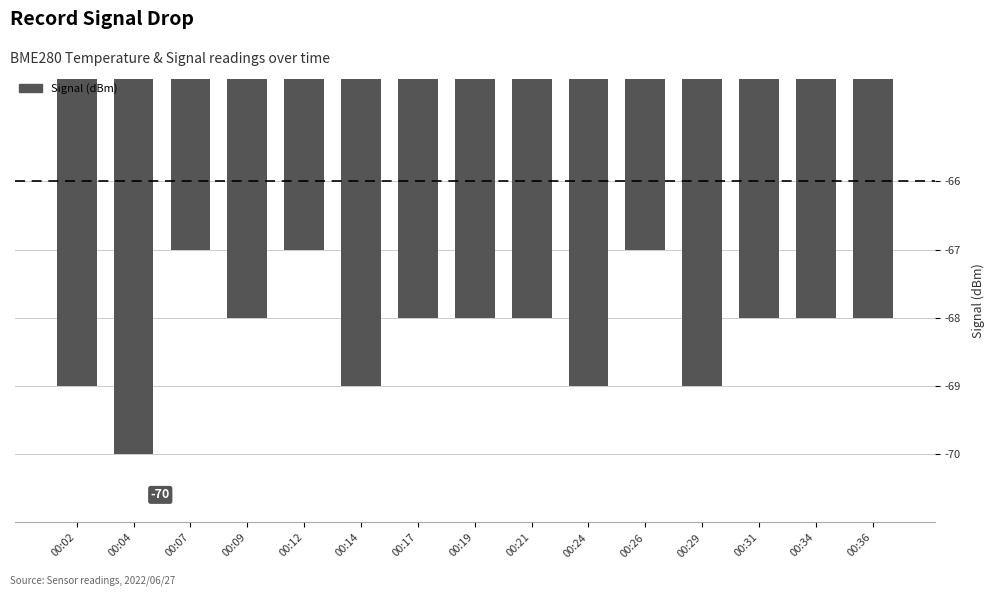

The value at 00:17 is -68. True or false?

True